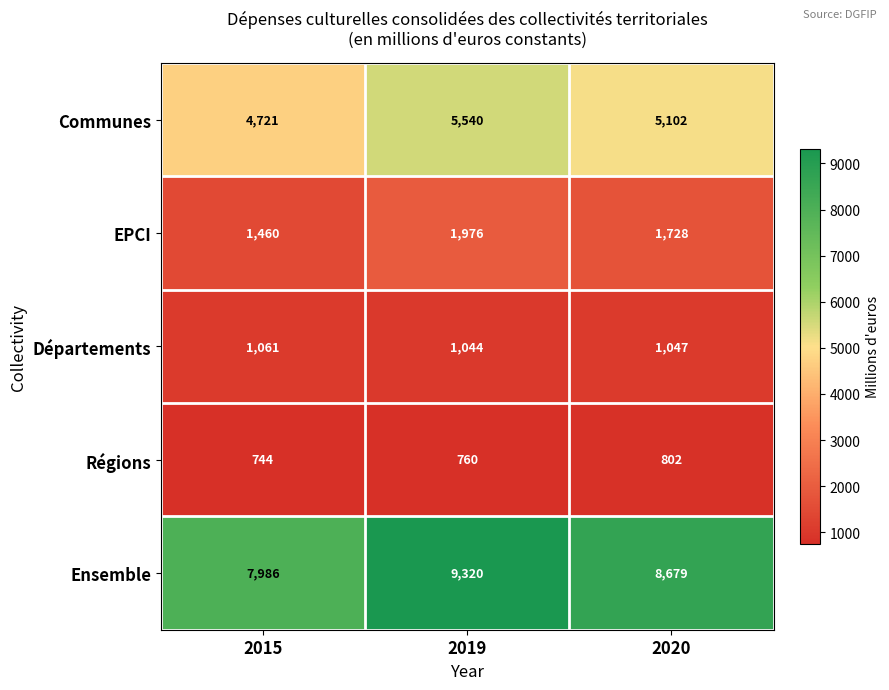

Count the number of categories in the chart.

3